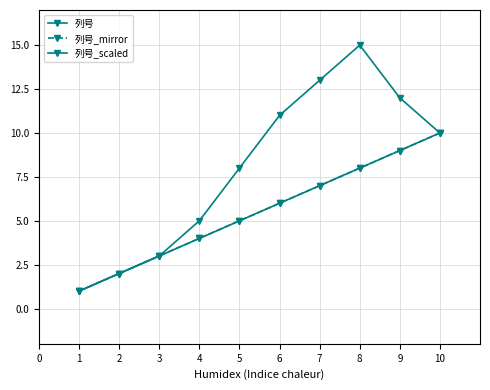

What is the sum of all 列号 values?

55